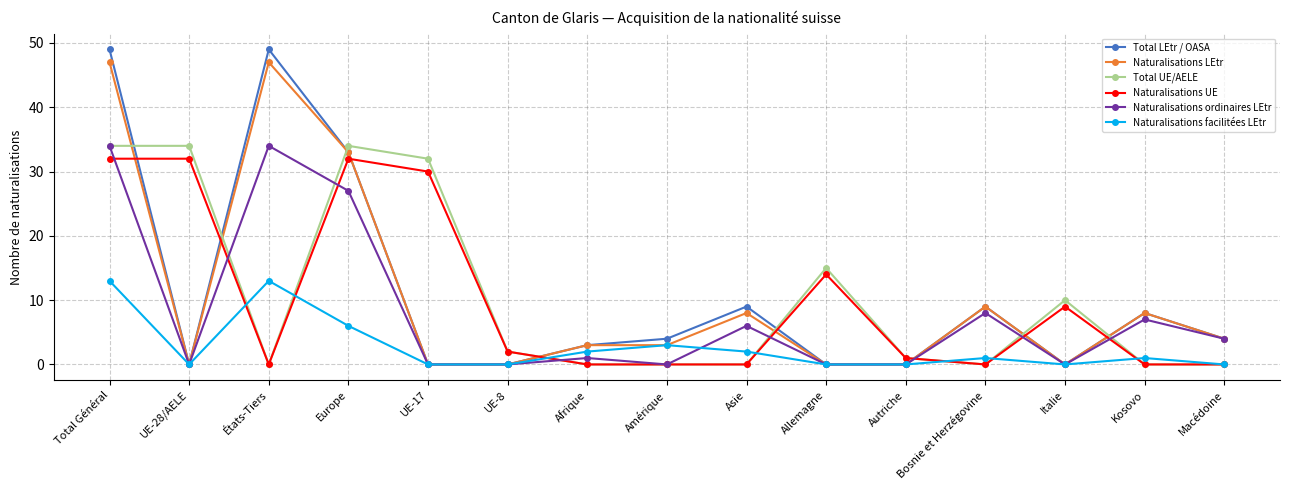

At which category does Total LEtr / OASA reach its first local peak?

États-Tiers